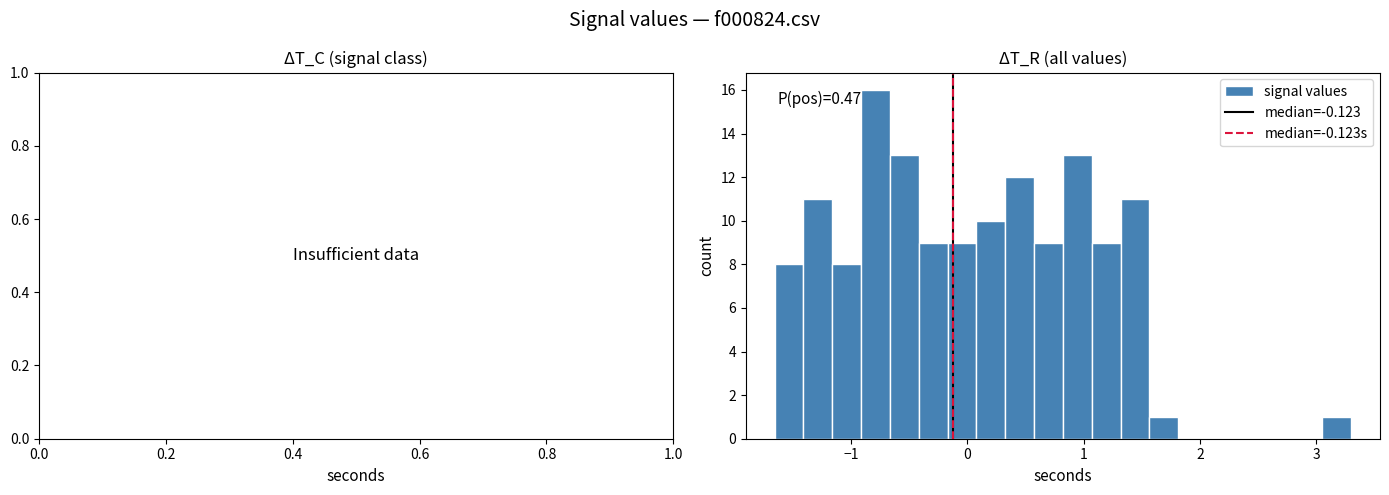

Read against the x-axis, roughly where is the centre of the tallest bar?

-0.8